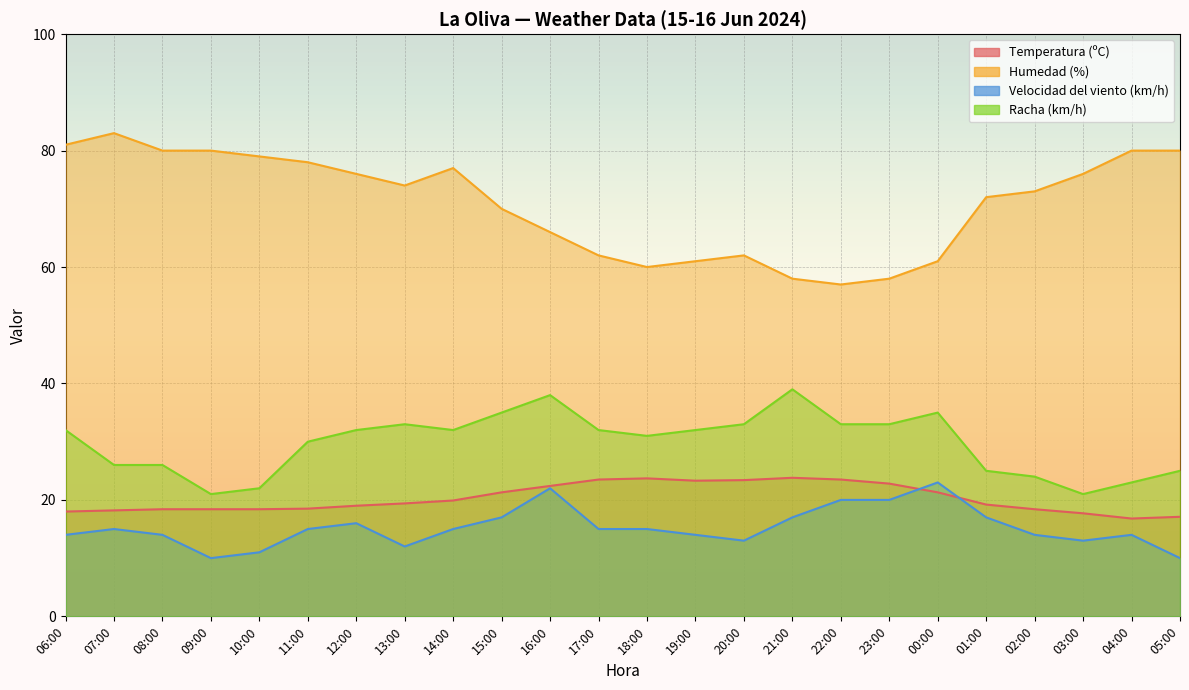

Which series has the widest spread of values?

Humedad (%)